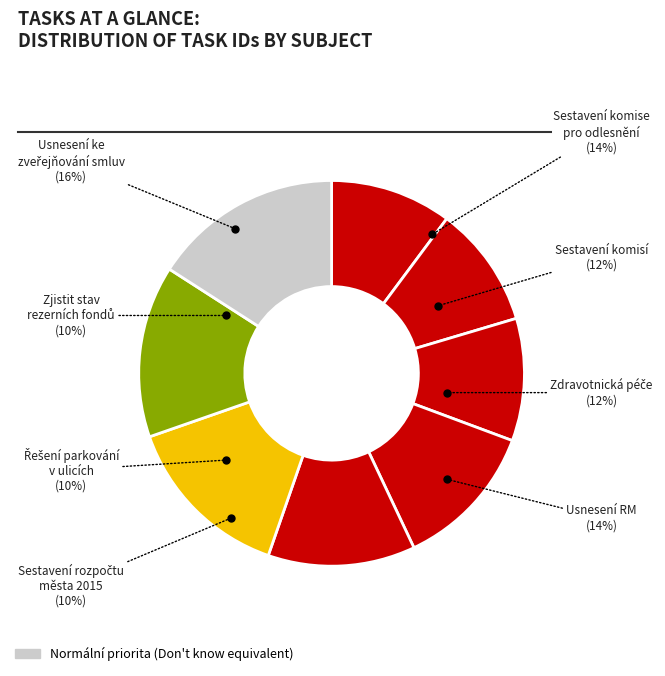

To the nearest percent, what is the difference between the largest and smallest slice percentages?

6%